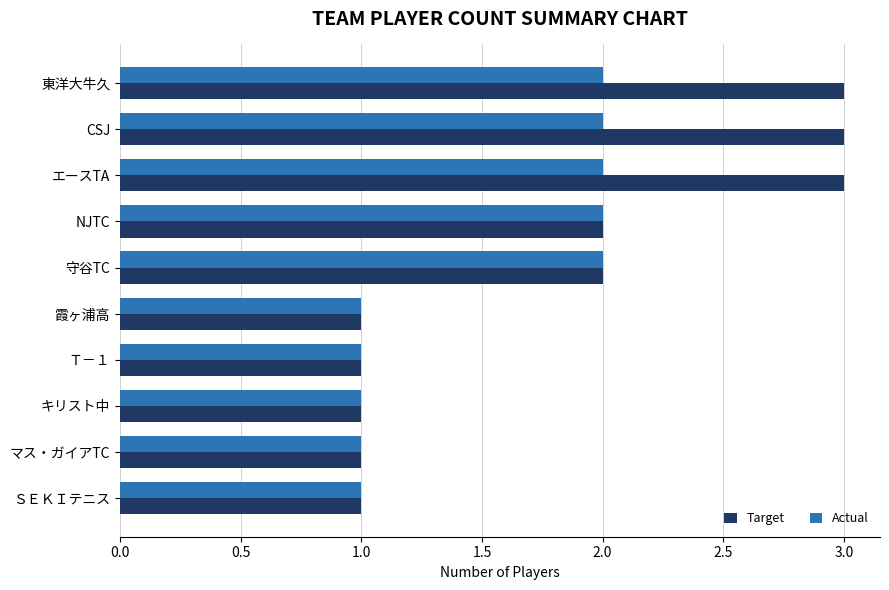

What is the smallest value displayed?

1